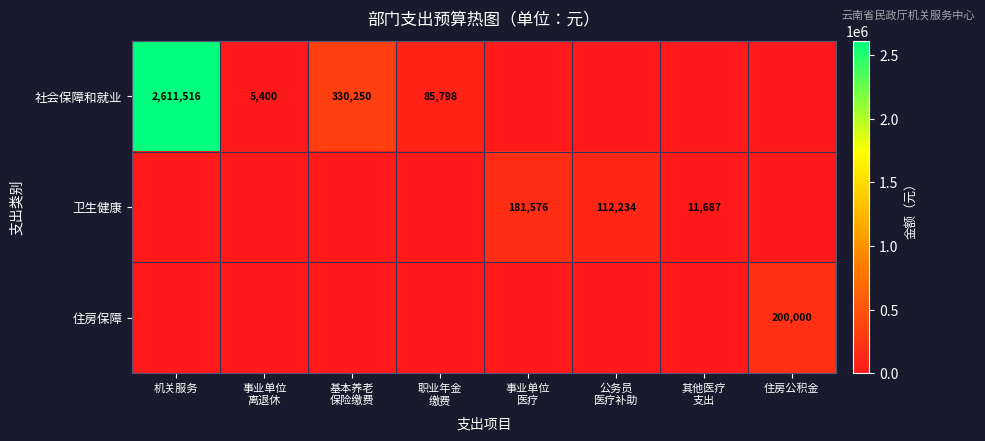

At how many categories does at least one series exceed 2562825?

1